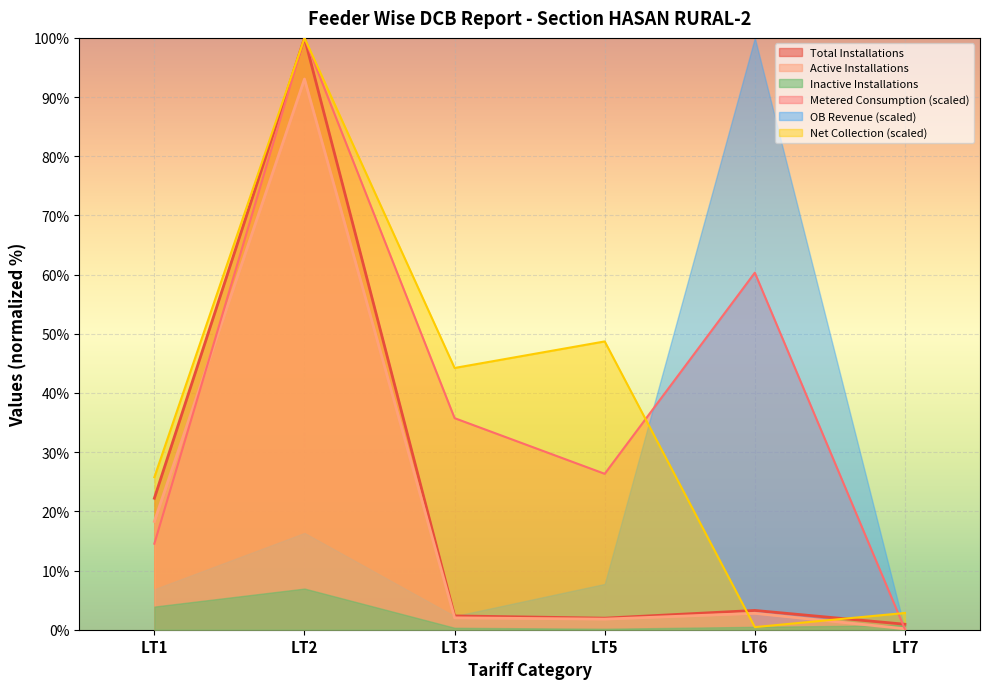

Where is Net Collection (scaled) nearest to the value 50?

LT5